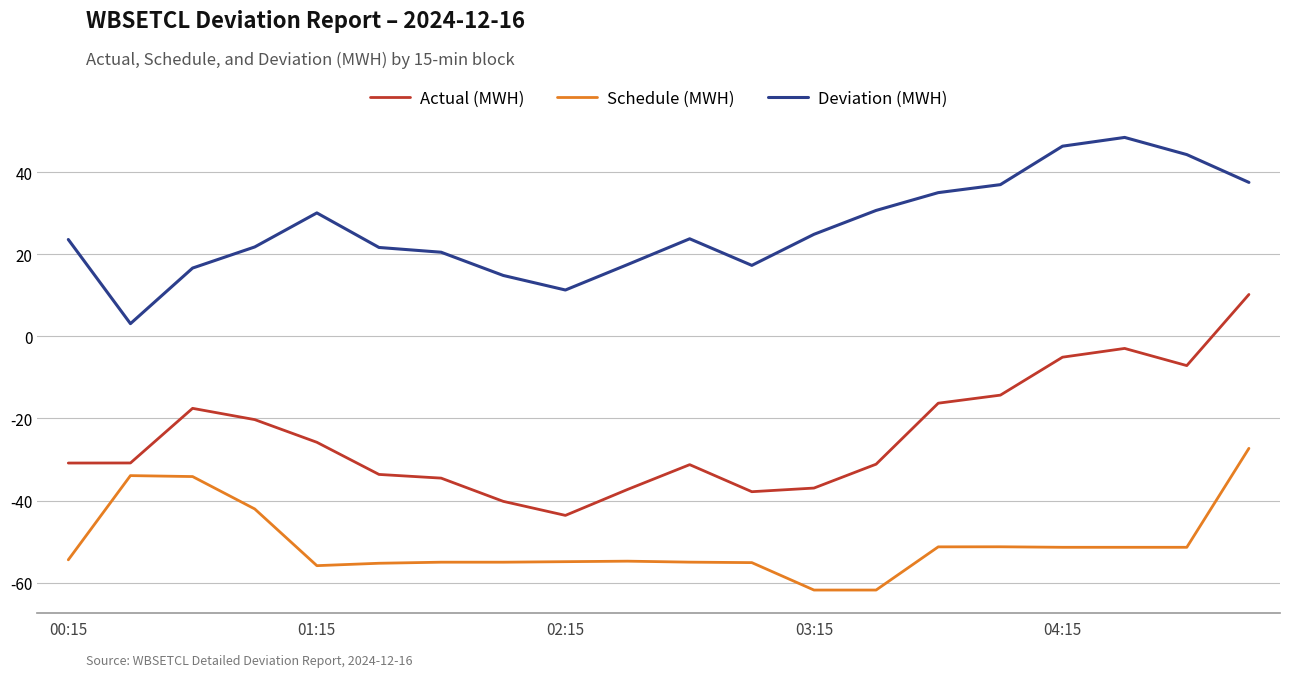

Which series has the largest range (max minus min)?

Actual (MWH)